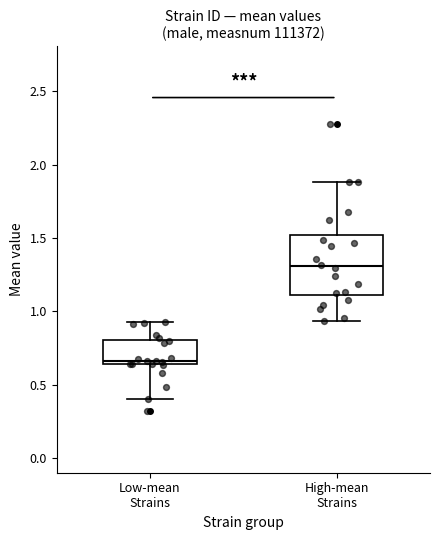

Reading left to right, read every box against the y-axis: the position of its median line, the range the box covers, and the ends of its whiskers. The values are not printed on the chart, so give them approximately, as read against the axis.

Low-mean Strains: median 0.65 (just above the box's lower edge), box 0.65 to 0.80, whiskers 0.40 to 0.95
High-mean Strains: median 1.30, box 1.10 to 1.50, whiskers 0.95 to 1.90